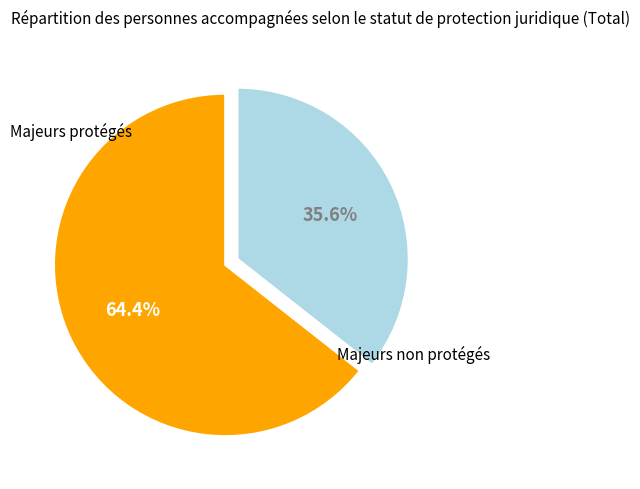

Is there any slice that represents more than half of the pie?

Yes